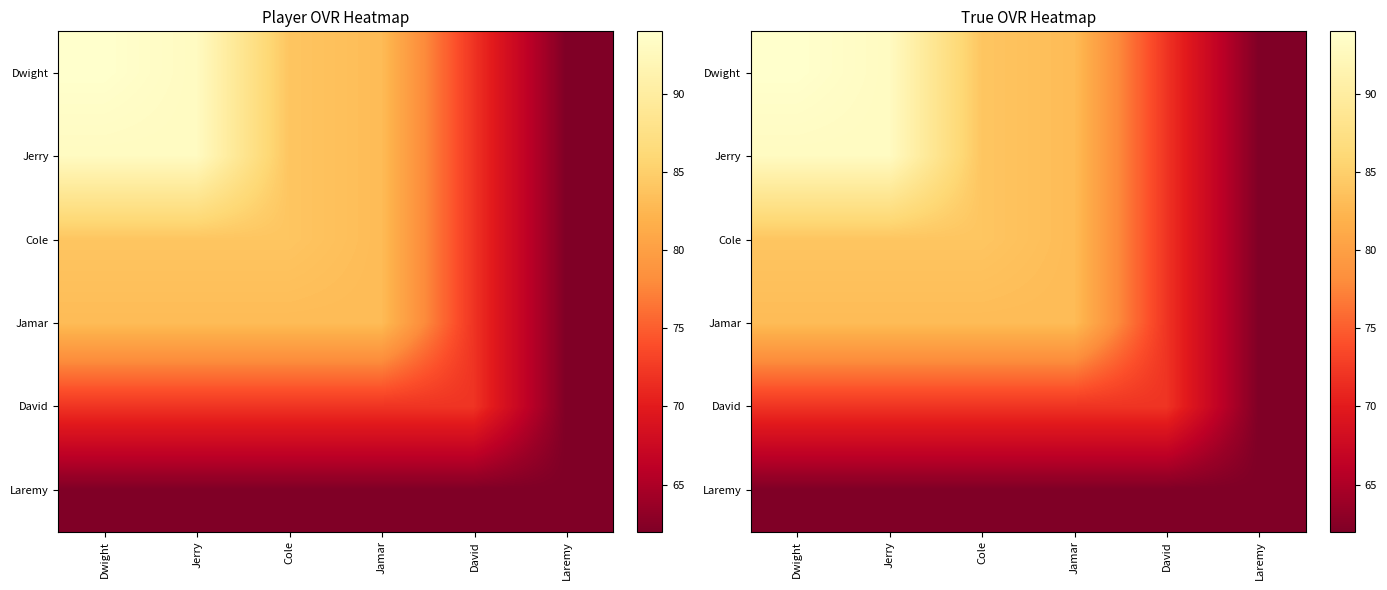

What is the sum of all Dwight values?

488